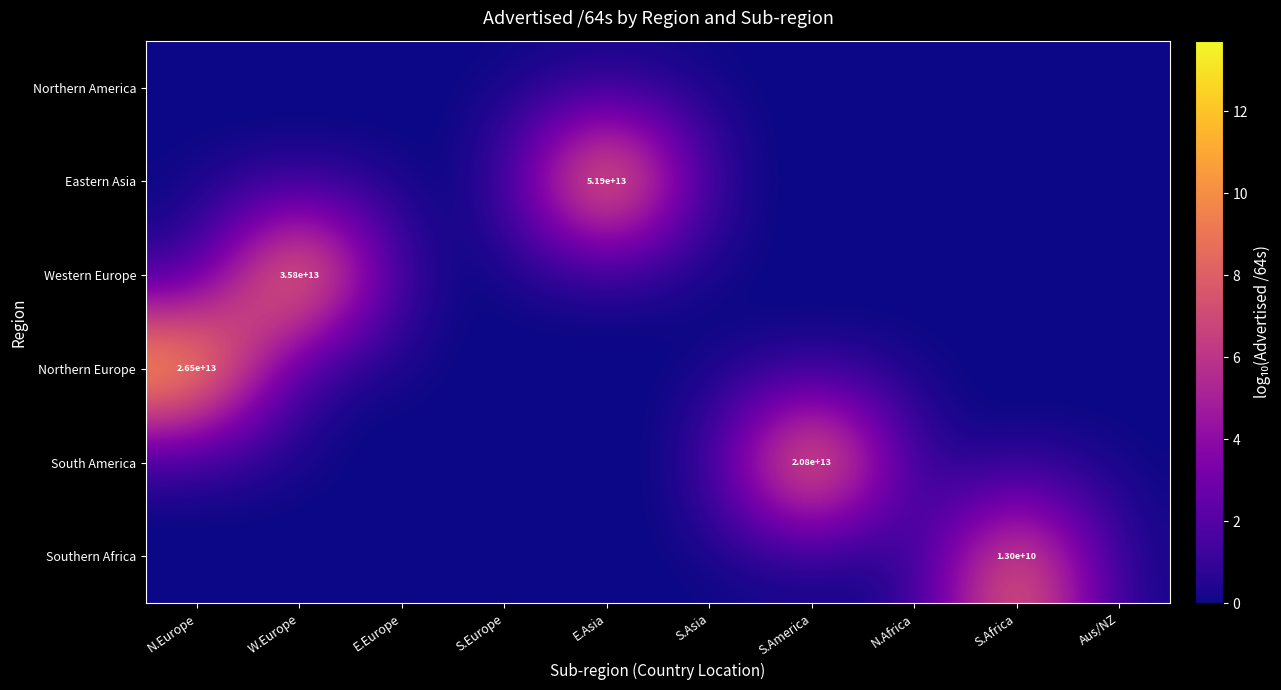

The South America series shows 5.3 at S.Asia. True or false?

False